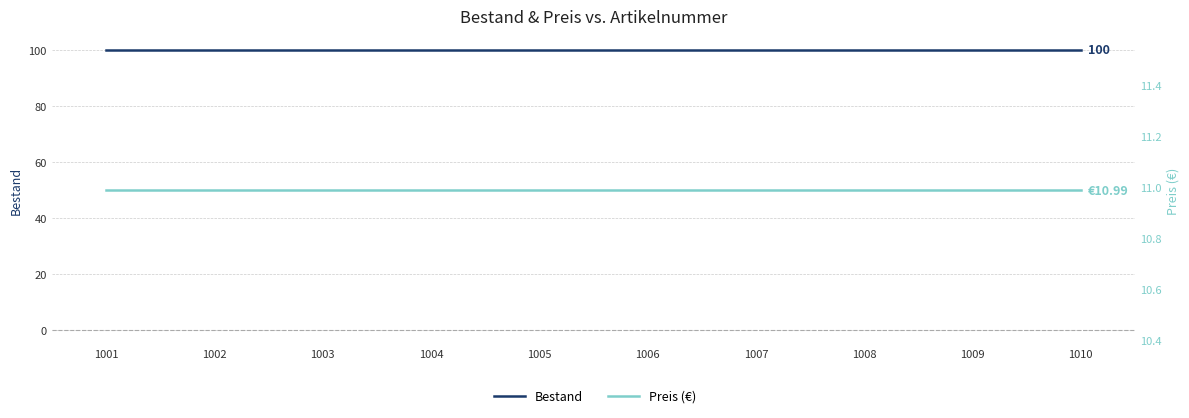

List the series in order of their peak value, lowest first.

Preis (€), Bestand